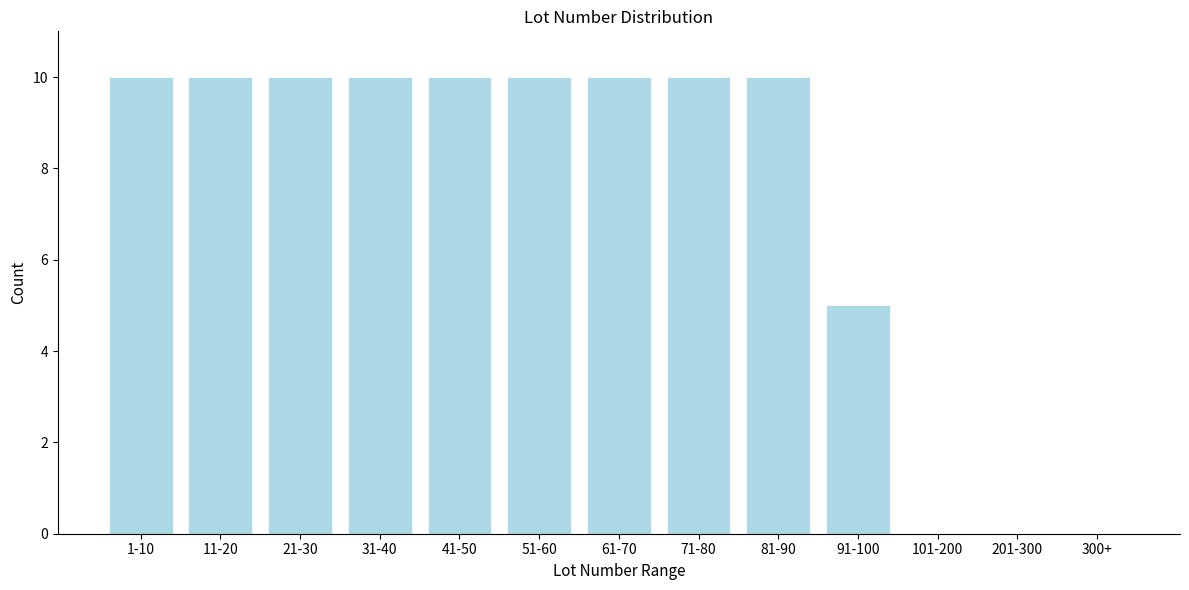

Reading left to right, transcribe all the data shown in this chart.

1-10=10	11-20=10	21-30=10	31-40=10	41-50=10	51-60=10	61-70=10	71-80=10	81-90=10	91-100=5	101-200=0	201-300=0	300+=0